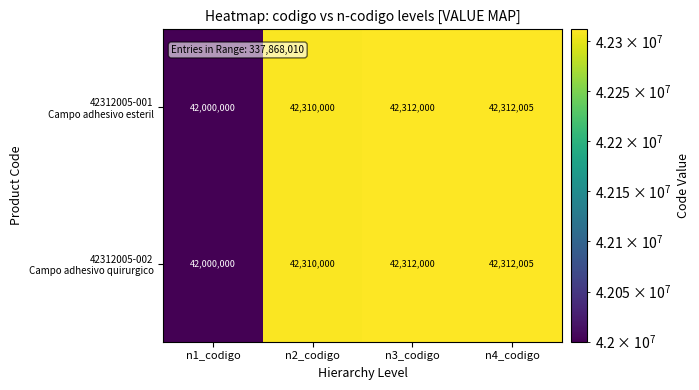

At which category is the sum across all series the highest?

n4_codigo